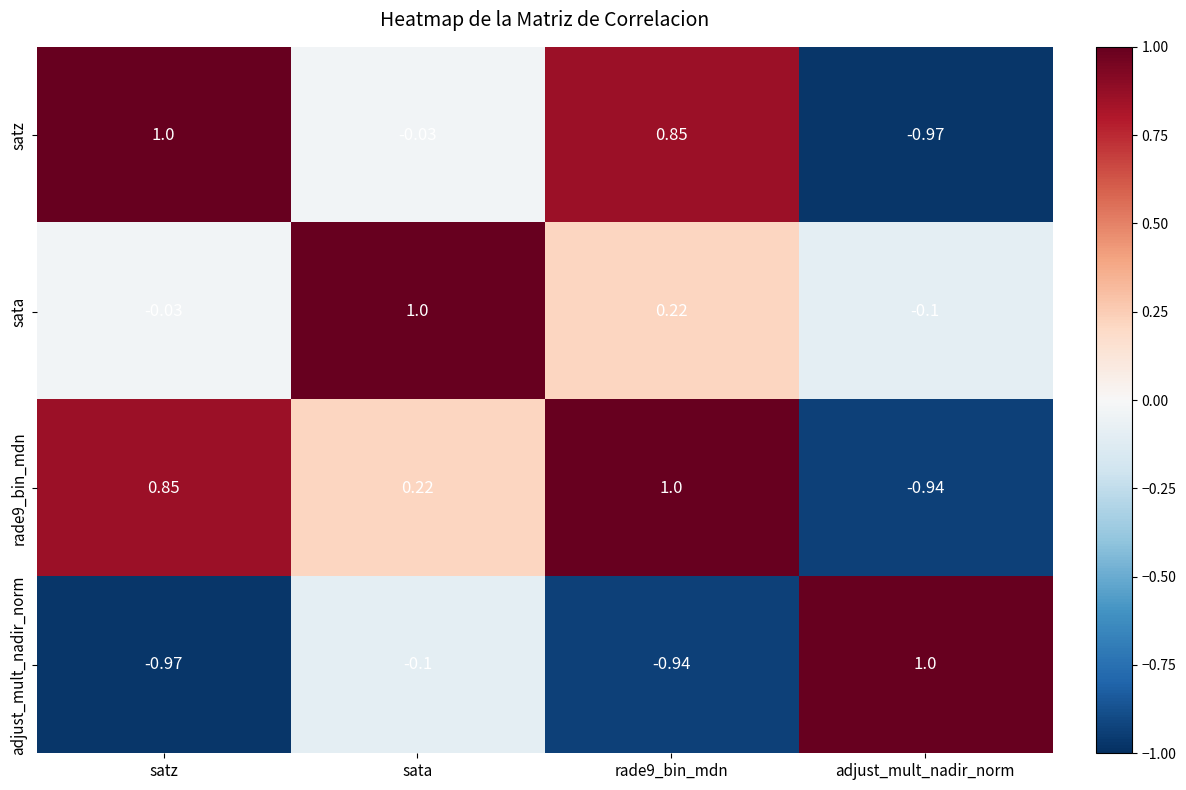

Which series changed the most between sata and rade9_bin_mdn?

satz